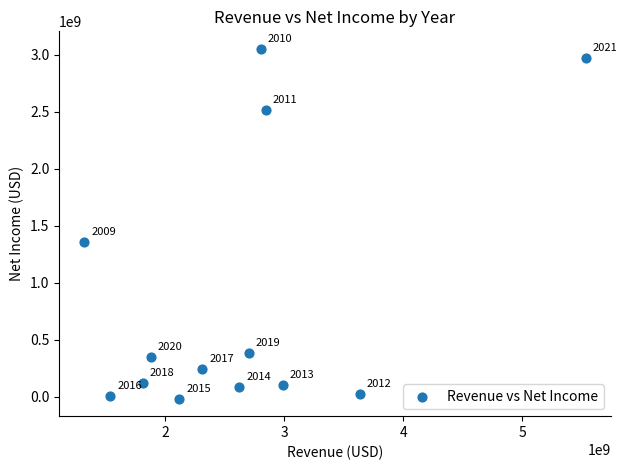

What is the range of X values (max minus min)?

4214000000